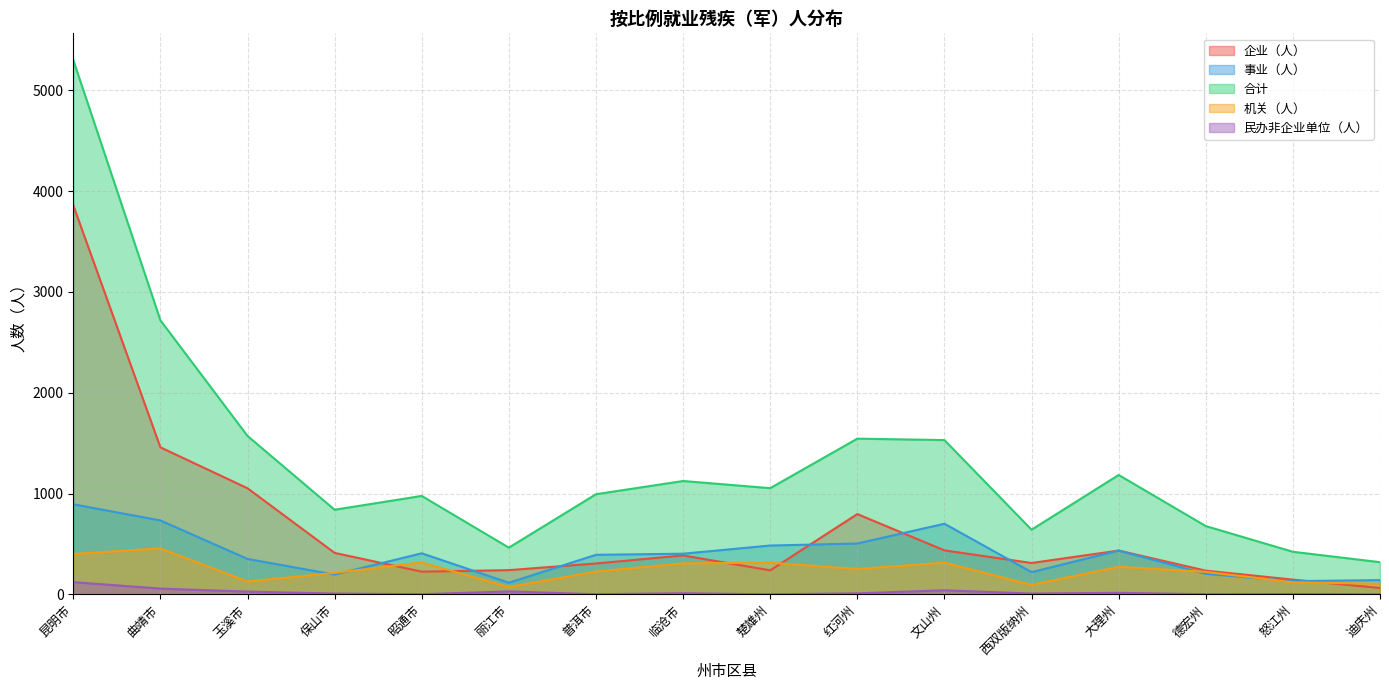

Reading right to left, extract all data points from this chart.

企业（人）: 迪庆州=63	怒江州=146	德宏州=235	大理州=434	西双版纳州=311	文山州=436	红河州=796	楚雄州=238	临沧市=386	普洱市=306	丽江市=240	昭通市=225	保山市=411	玉溪市=1052	曲靖市=1458	昆明市=3858
事业（人）: 迪庆州=141	怒江州=131	德宏州=203	大理州=434	西双版纳州=220	文山州=700	红河州=504	楚雄州=484	临沧市=403	普洱市=392	丽江市=115	昭通市=407	保山市=196	玉溪市=351	曲靖市=733	昆明市=893
合计: 迪庆州=319	怒江州=422	德宏州=677	大理州=1184	西双版纳州=641	文山州=1530	红河州=1544	楚雄州=1053	临沧市=1124	普洱市=993	丽江市=463	昭通市=976	保山市=839	玉溪市=1571	曲靖市=2718	昆明市=5299
机关（人）: 迪庆州=105	怒江州=119	德宏州=223	大理州=273	西双版纳州=94	文山州=314	红河州=251	楚雄州=314	临沧市=307	普洱市=226	丽江市=73	昭通市=316	保山市=213	玉溪市=127	曲靖市=456	昆明市=400
民办非企业单位（人）: 迪庆州=0	怒江州=3	德宏州=1	大理州=15	西双版纳州=8	文山州=40	红河州=10	楚雄州=0	临沧市=11	普洱市=1	丽江市=29	昭通市=1	保山市=8	玉溪市=27	曲靖市=57	昆明市=121